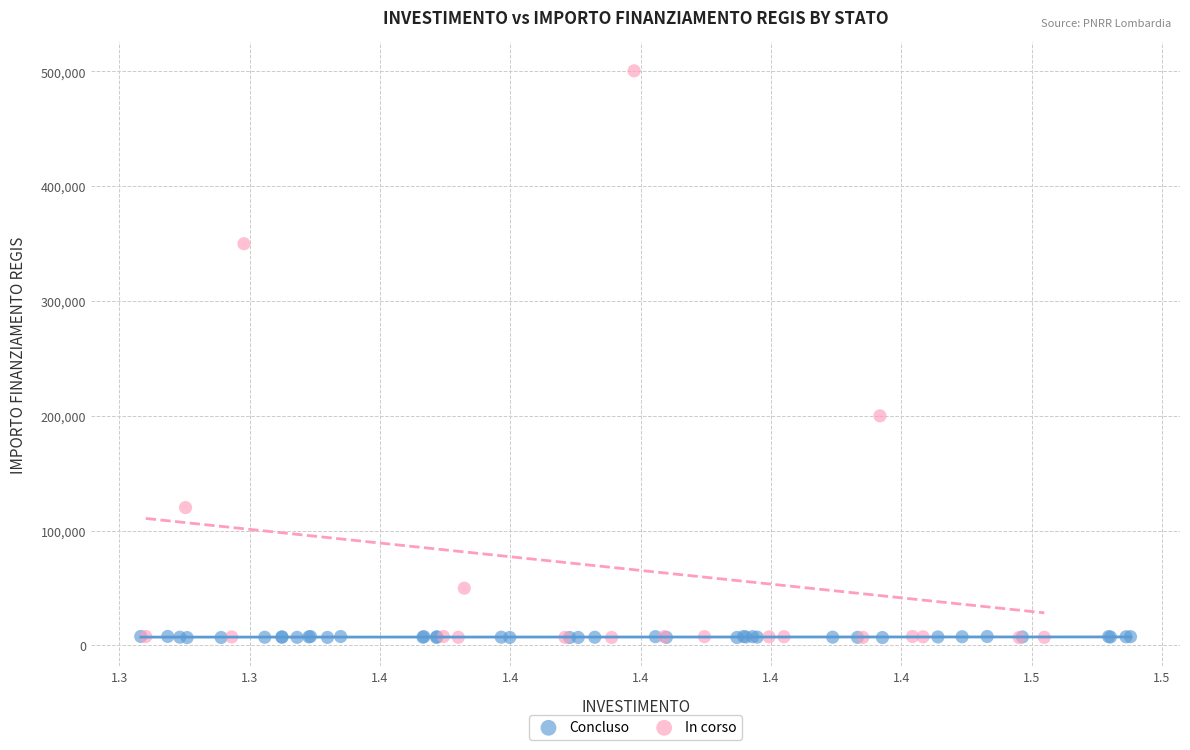

Which series reaches the maximum Y coordinate?

In corso